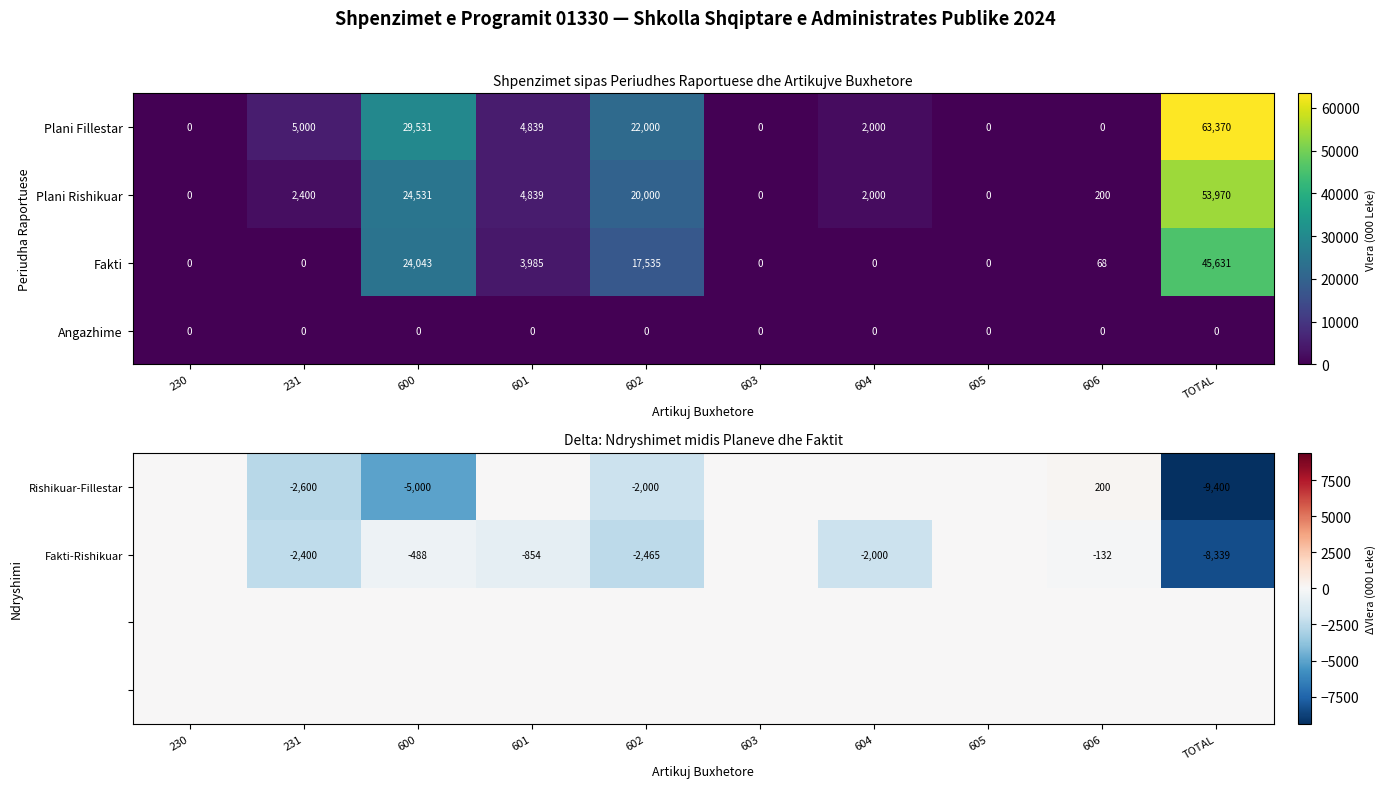

The Rishikuar-Fillestar series shows -537 at 602. True or false?

False